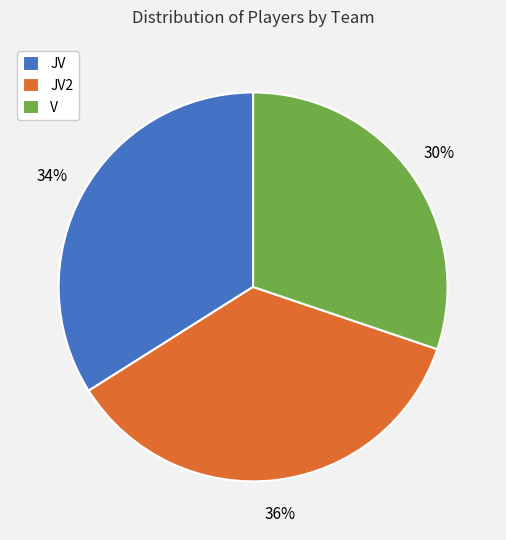

Which has a higher value, V or JV?

JV